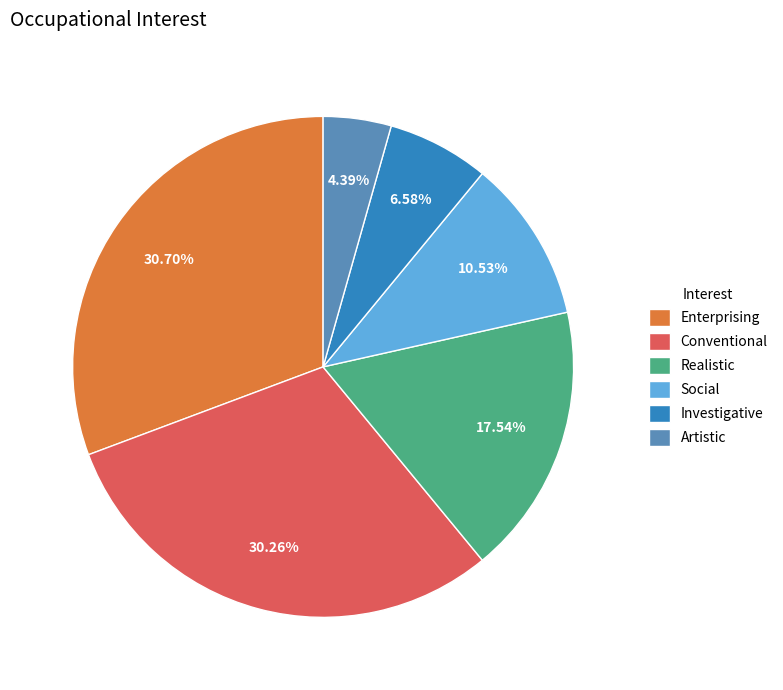

Is there a majority slice in this chart?

No